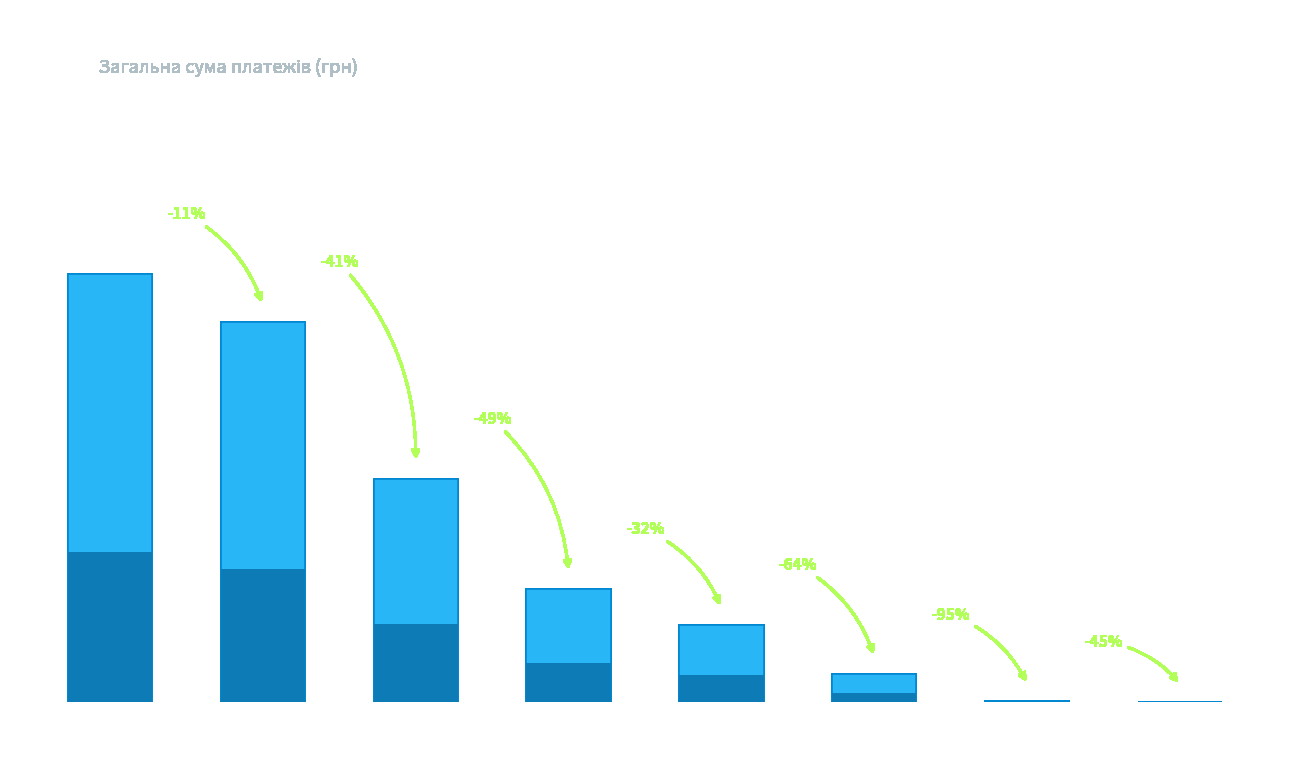

What is the greatest value displayed?

85805.9